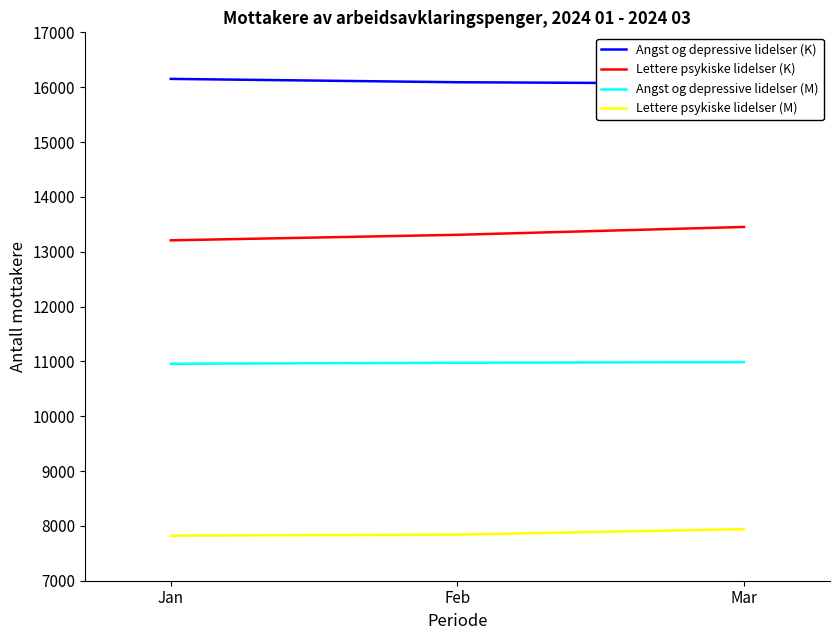

What is the value of the Angst og depressive lidelser (M) point at the 1st from the left?

10956